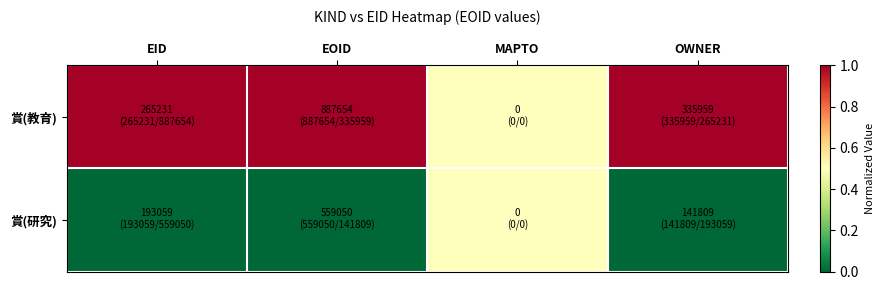

Rank the series at EOID from lowest to highest value.

賞(研究), 賞(教育)